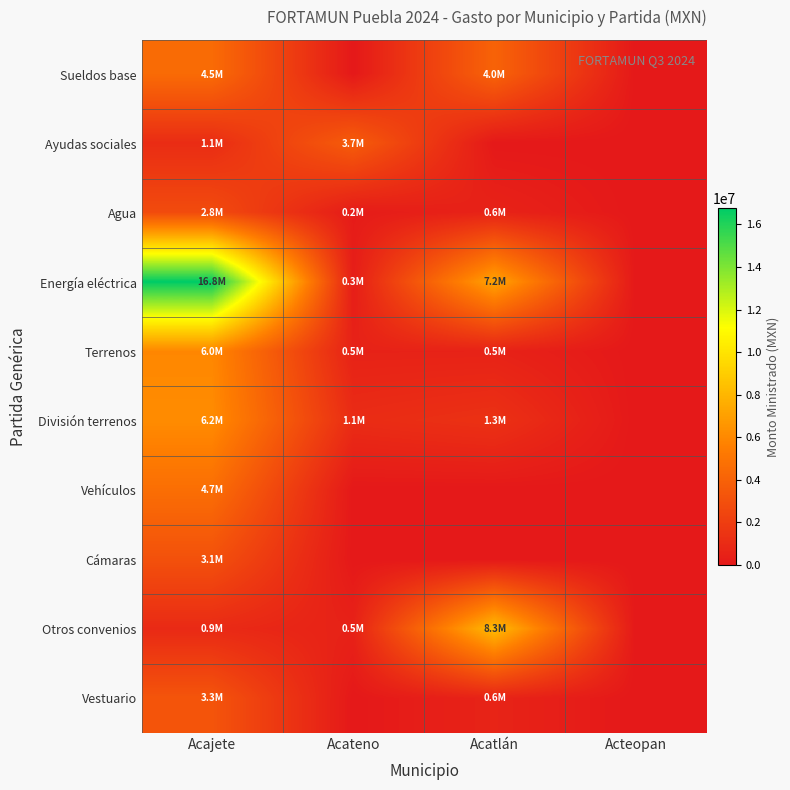

Reading left to right, list all the values displayed in this chart.

Sueldos base: Acajete=4496742.0	Acateno=0.0	Acatlán=4046495.8	Acteopan=0.0
Ayudas sociales: Acajete=1080000.0	Acateno=3677181.9	Acatlán=0.0	Acteopan=0.0
Agua: Acajete=2760604.0	Acateno=159860.0	Acatlán=562284.0	Acteopan=0.0
Energía eléctrica: Acajete=16768101.4	Acateno=270000.0	Acatlán=7207187.3	Acteopan=0.0
Terrenos: Acajete=5950000.0	Acateno=507020.8	Acatlán=521000.0	Acteopan=0.0
División terrenos: Acajete=6152577.5	Acateno=1052498.3	Acatlán=1343280.7	Acteopan=0.0
Vehículos: Acajete=4666925.5	Acateno=0.0	Acatlán=0.0	Acteopan=0.0
Cámaras: Acajete=3057647.8	Acateno=0.0	Acatlán=0.0	Acteopan=0.0
Otros convenios: Acajete=939179.2	Acateno=507419.7	Acatlán=8260286.2	Acteopan=0.0
Vestuario: Acajete=3270449.8	Acateno=0.0	Acatlán=606967.7	Acteopan=0.0